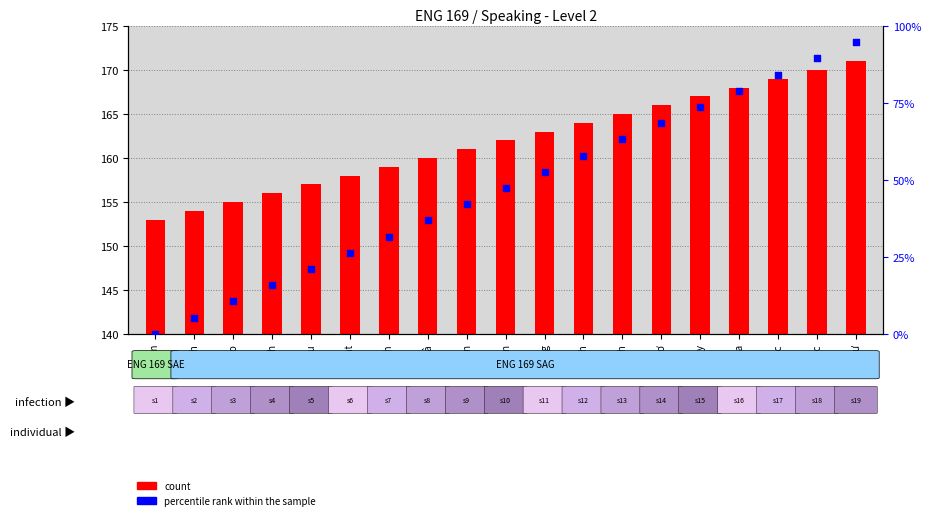

What are all the series names shown in the legend?

count, percentile rank within the sample